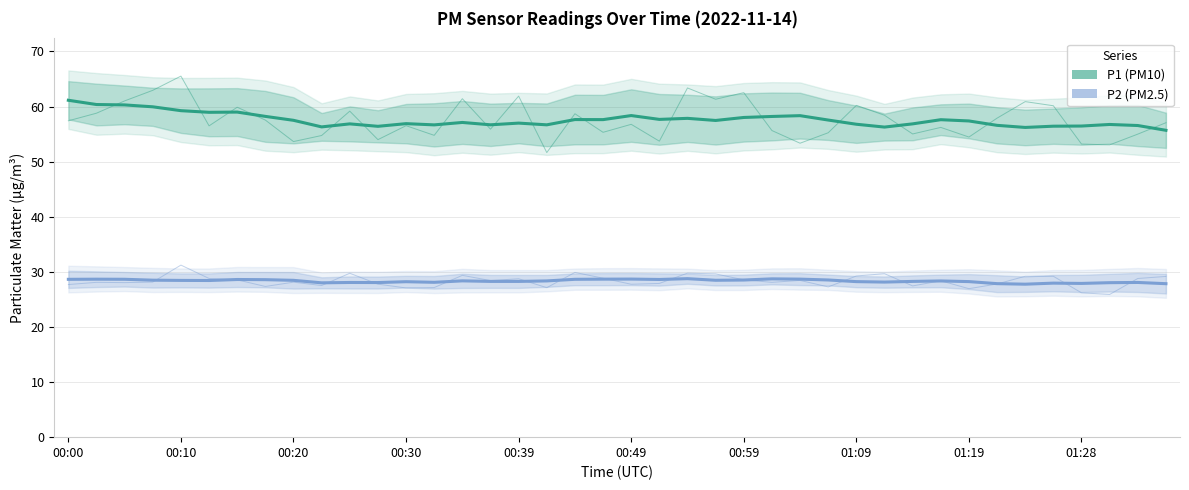

What is the sum of the P2 (PM2.5) values at 28 and 30?

56.5